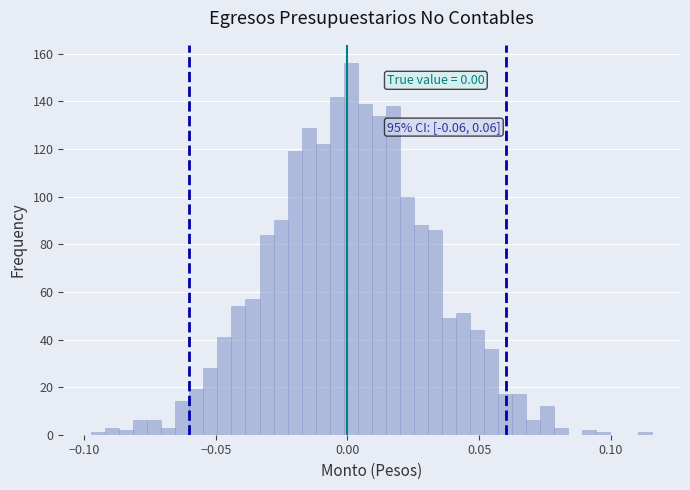

Read against the x-axis, roughly where is the centre of the tallest bar?

0.000